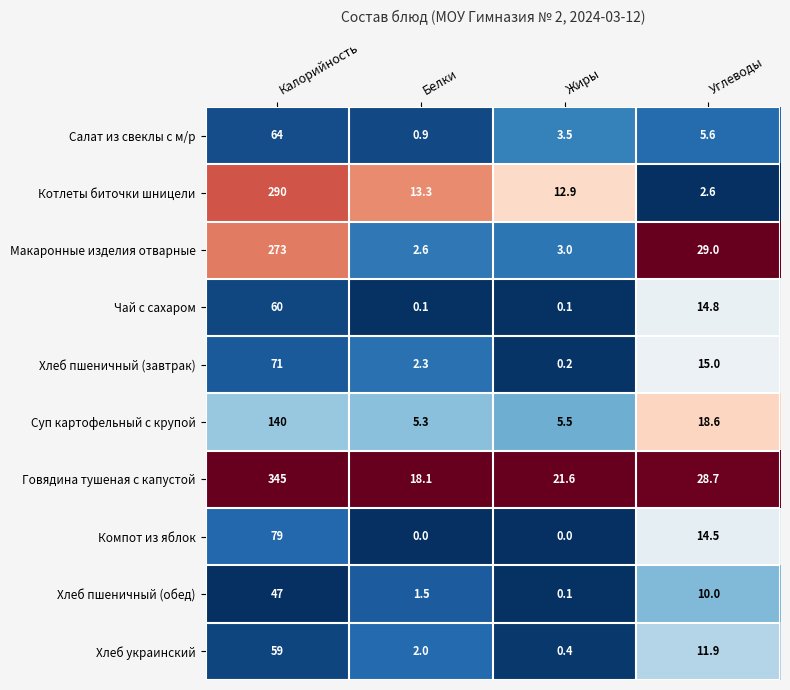

Is it true that Макаронные изделия отварные equals 2.6 at Белки?

True